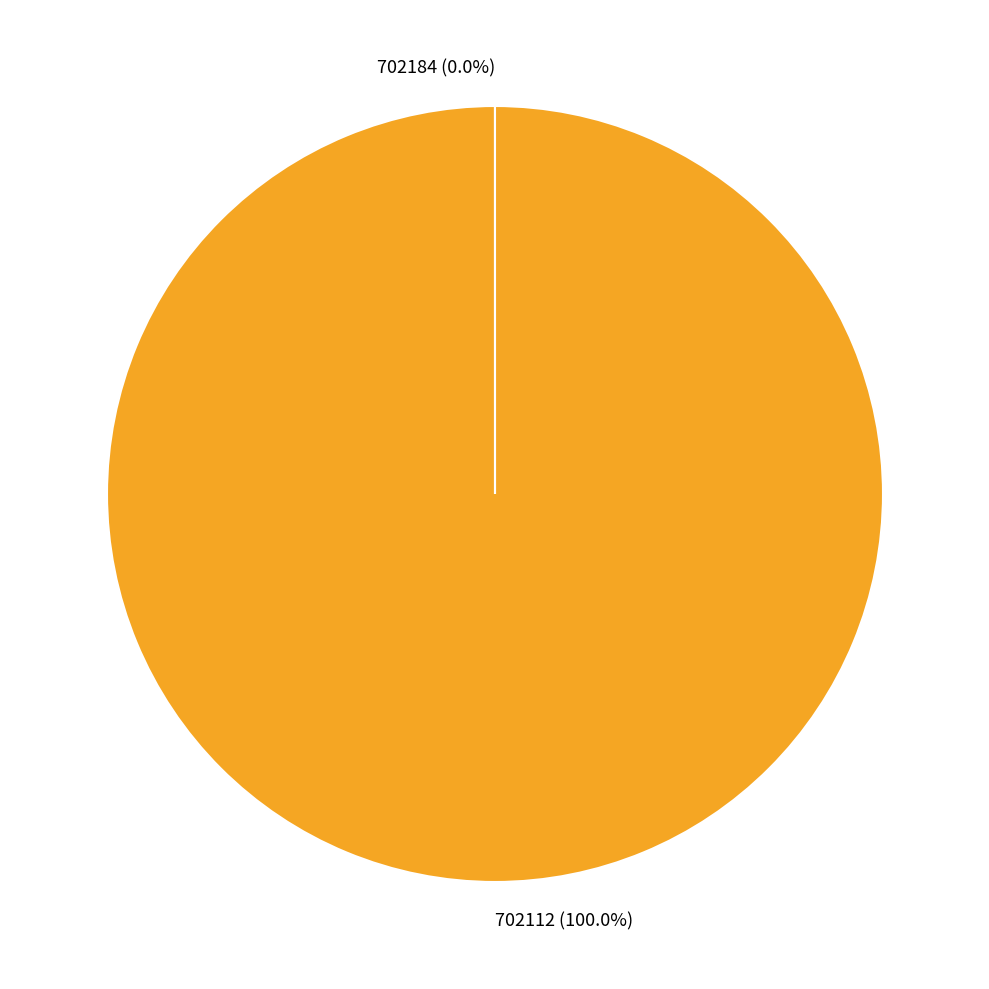

Which slice is the largest?

702112